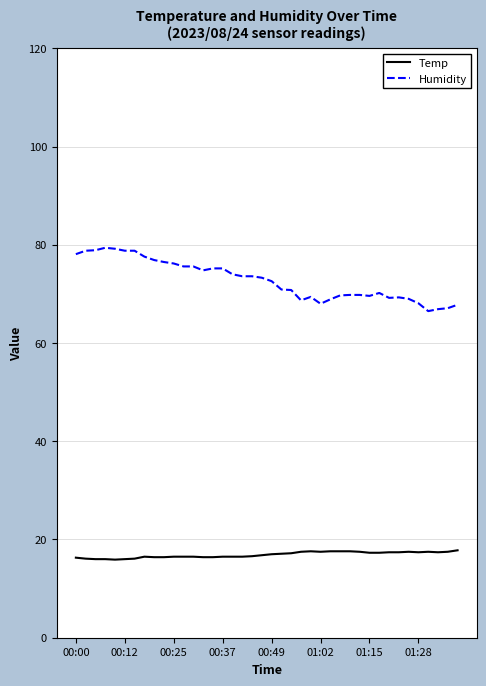

True or false: Humidity and Temp cross at least once.

False